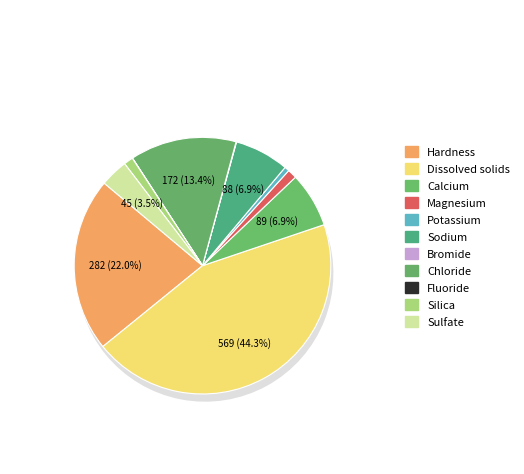

Rank the categories by value from highest to lowest.

Dissolved solids, Hardness, Chloride, Calcium, Sodium, Sulfate, Magnesium, Silica, Potassium, Bromide, Fluoride